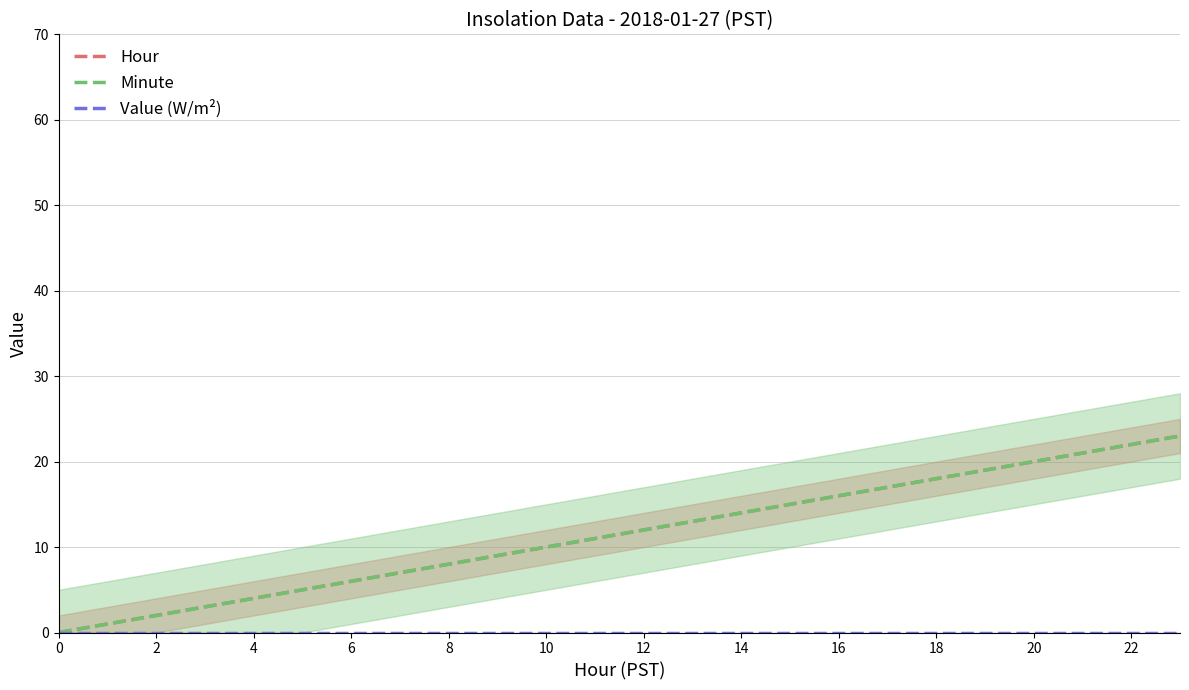

What is the greatest value displayed?

23